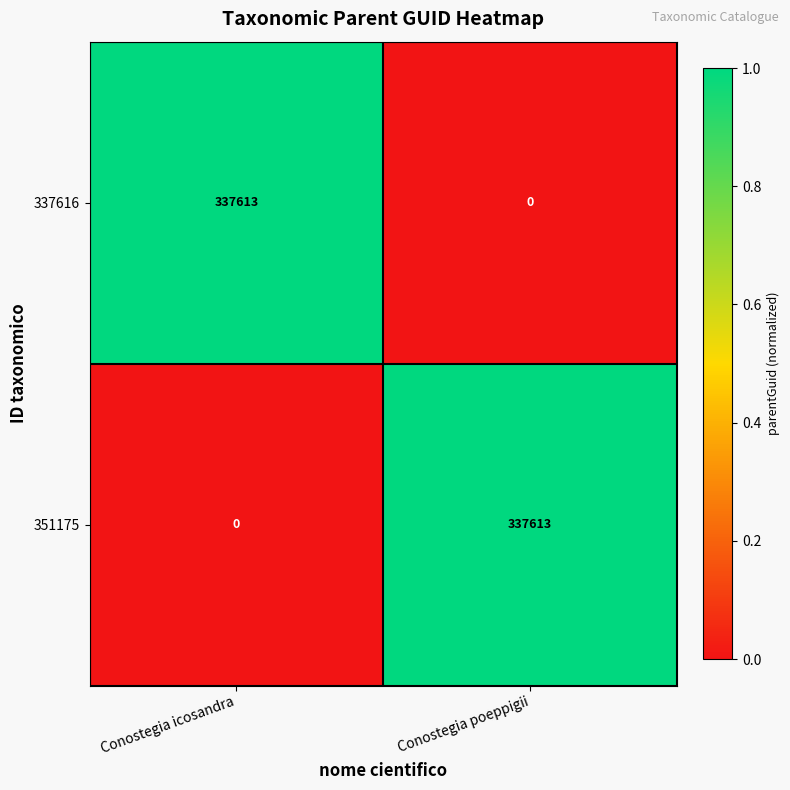

How many categories are shown in the chart?

2